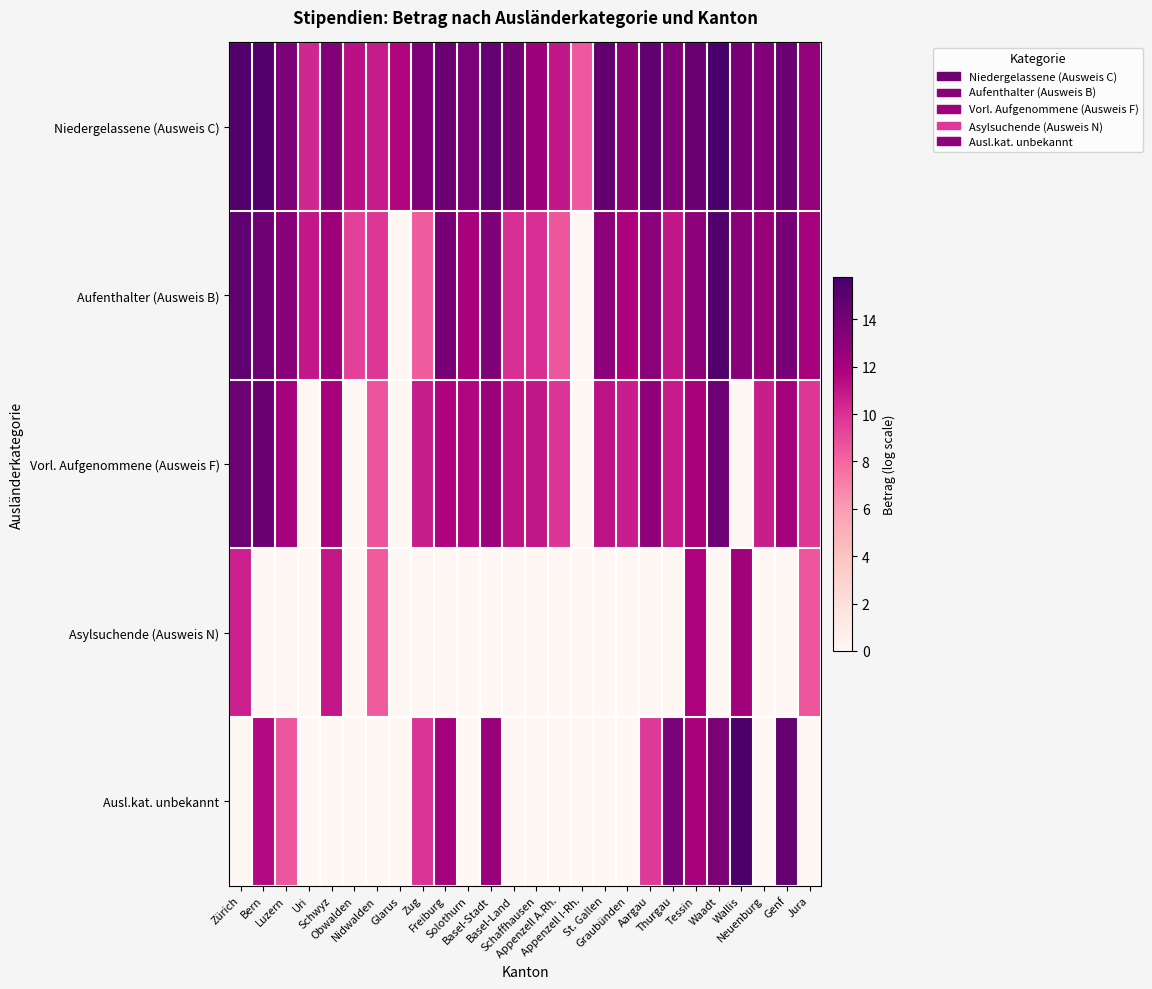

What is the total value across all series at Schwyz?

48.7